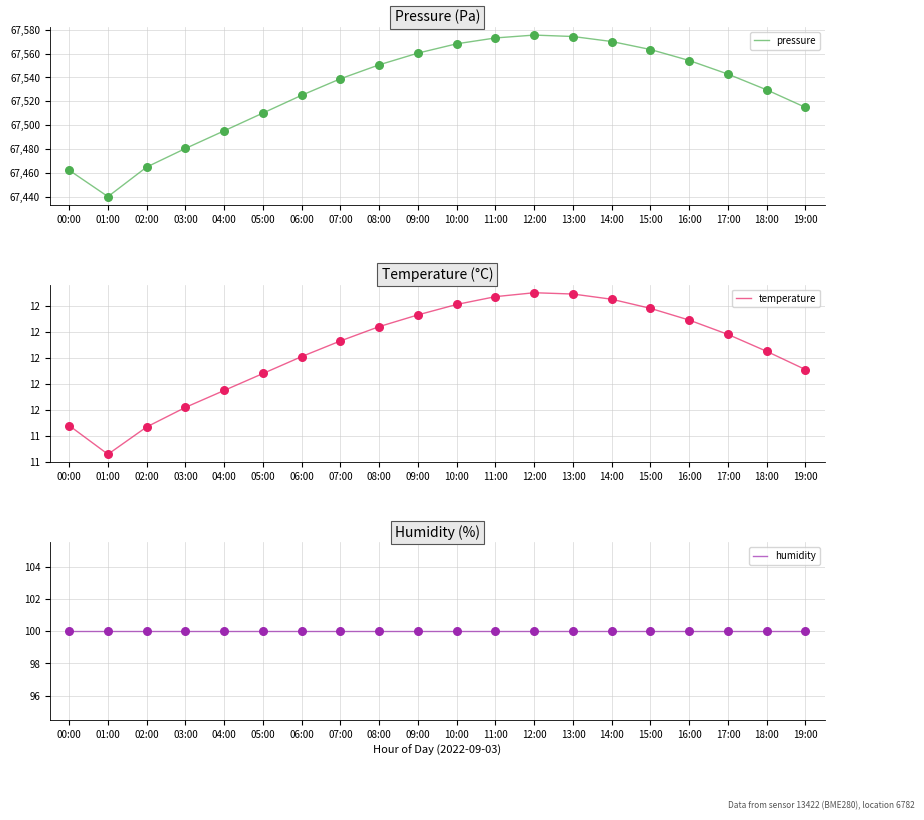

At which category is the sum across all series the highest?

12:00